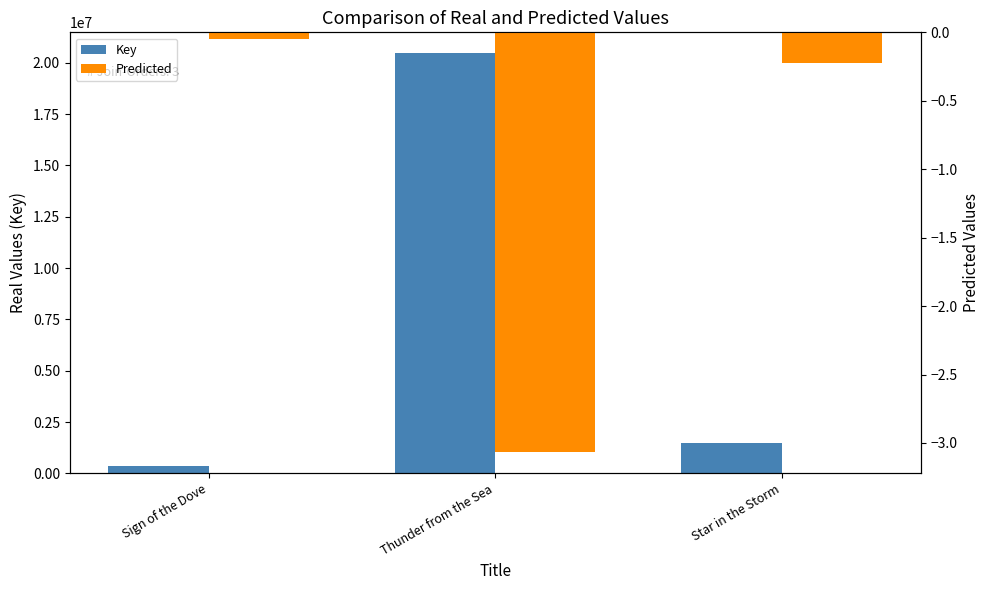

Rank the series by their maximum value, from highest to lowest.

Key, Predicted